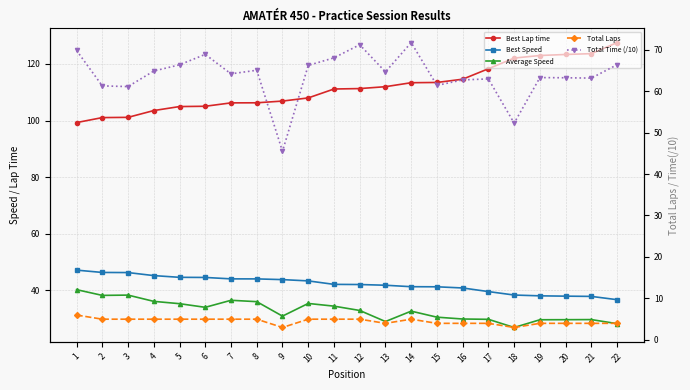

What is the value of the Total Laps point at the 21st from the left?

4.0